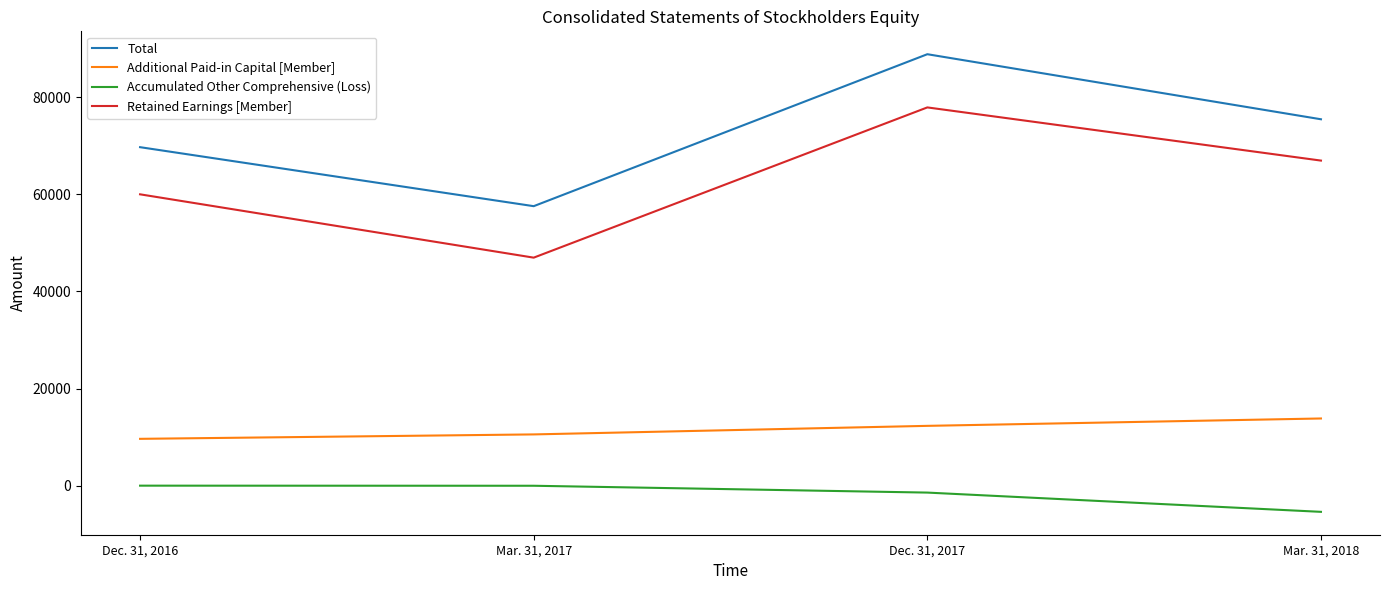

What is the sum of the Total values at Dec. 31, 2017 and Dec. 31, 2016?

158527